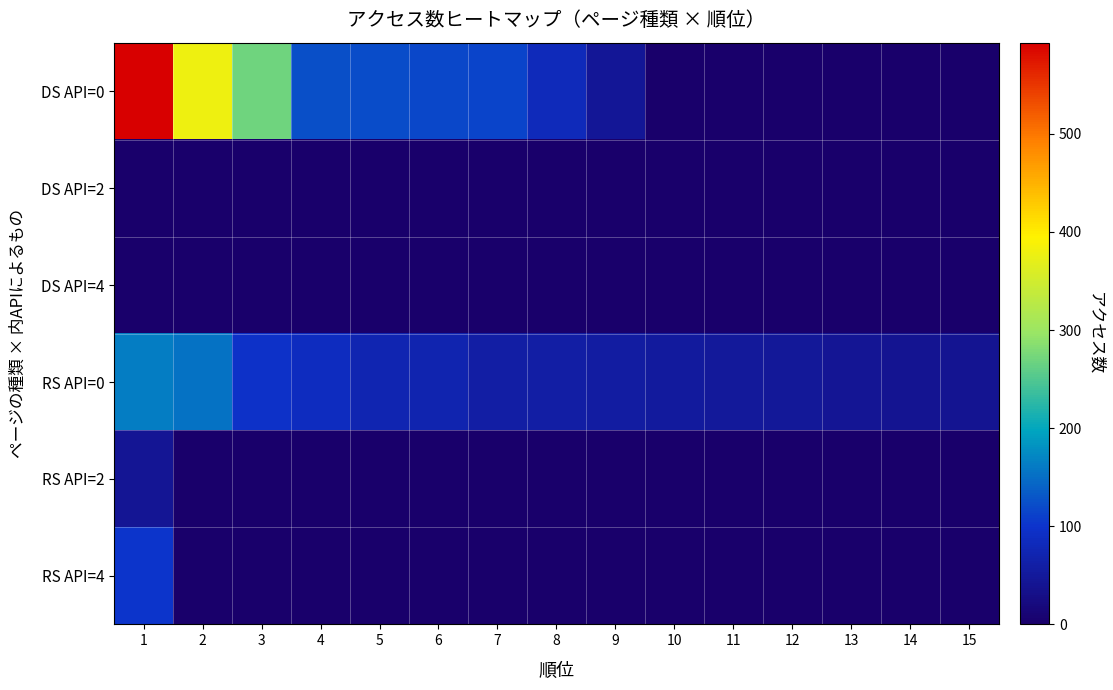

Which has a higher value, 4 or 8?

4